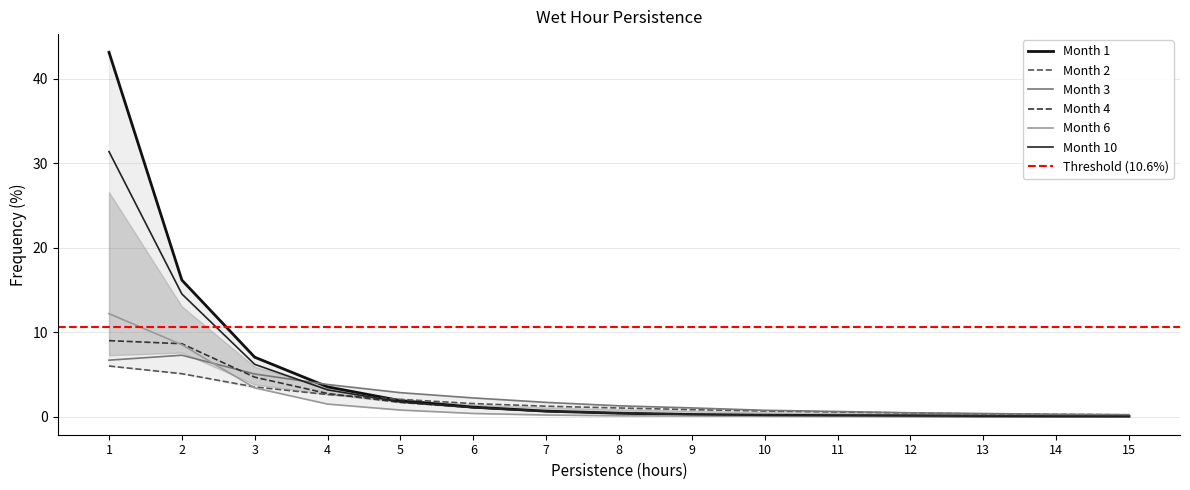

What is the total value across all series at 14?

0.6